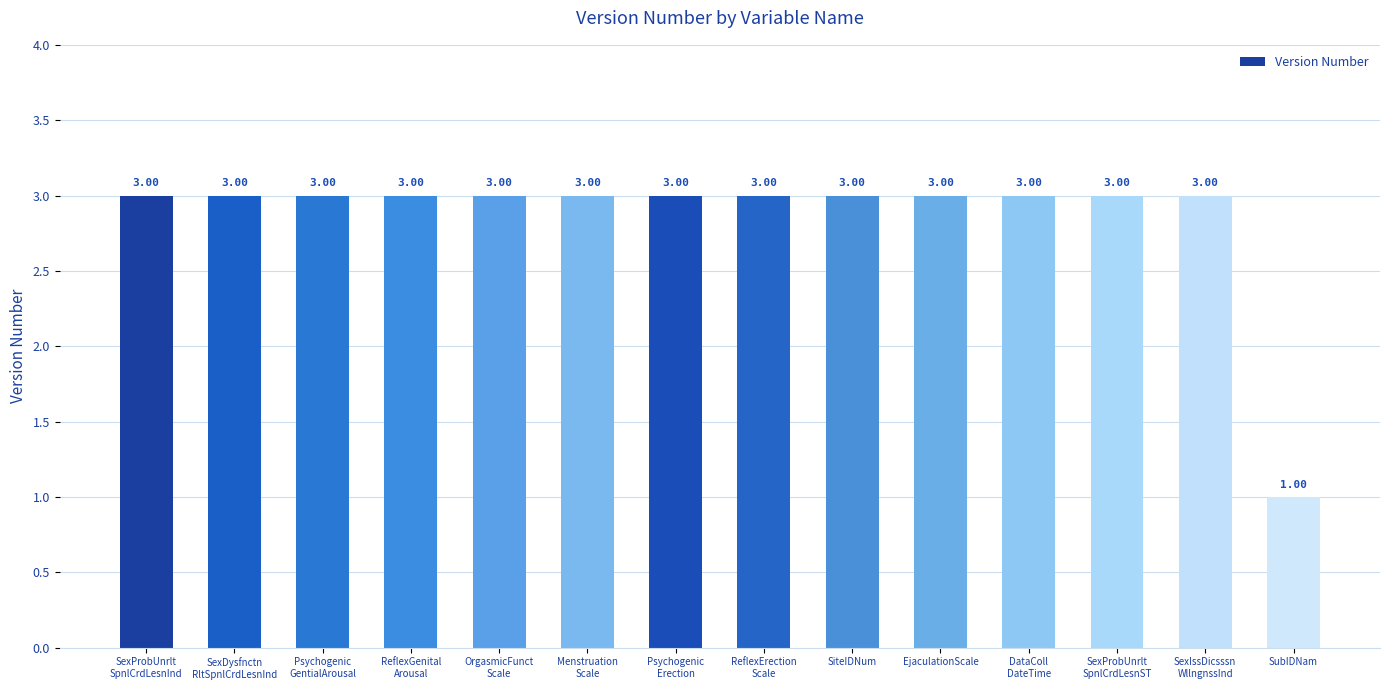

Which label corresponds to the smallest value in the chart?

SubIDNam